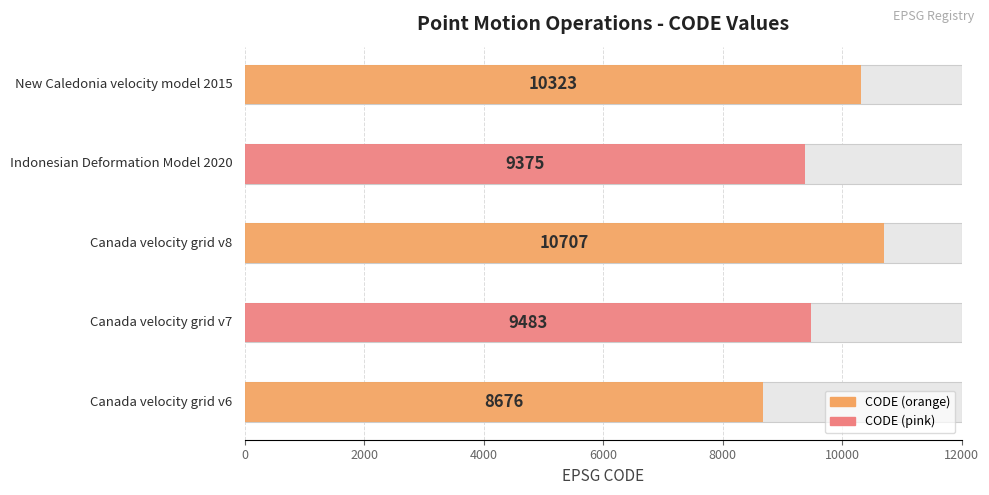

Does the chart contain any negative values?

No